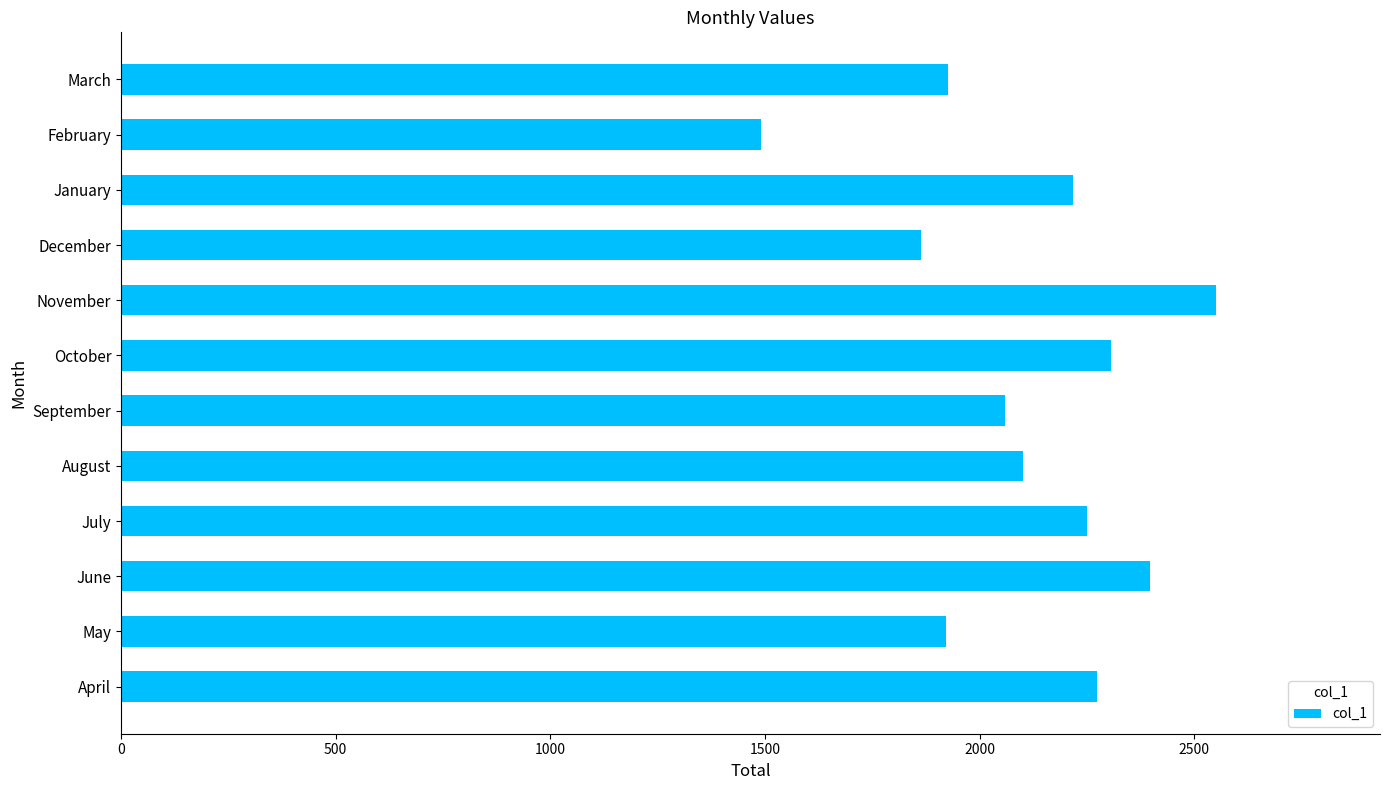

At which label is the value closest to 2020?

September